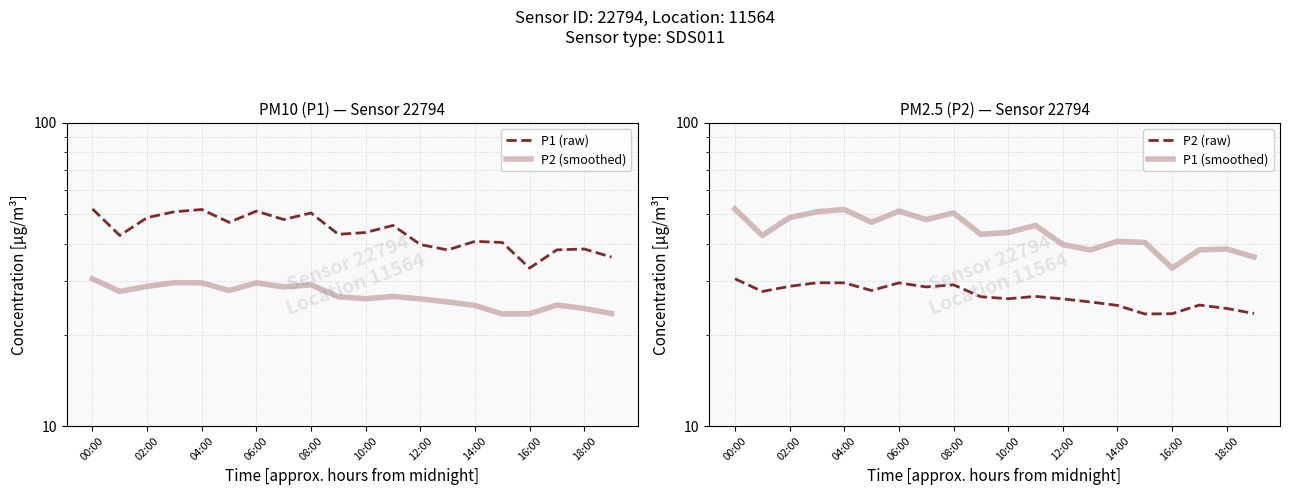

At which category is the sum across all series the highest?

00:00